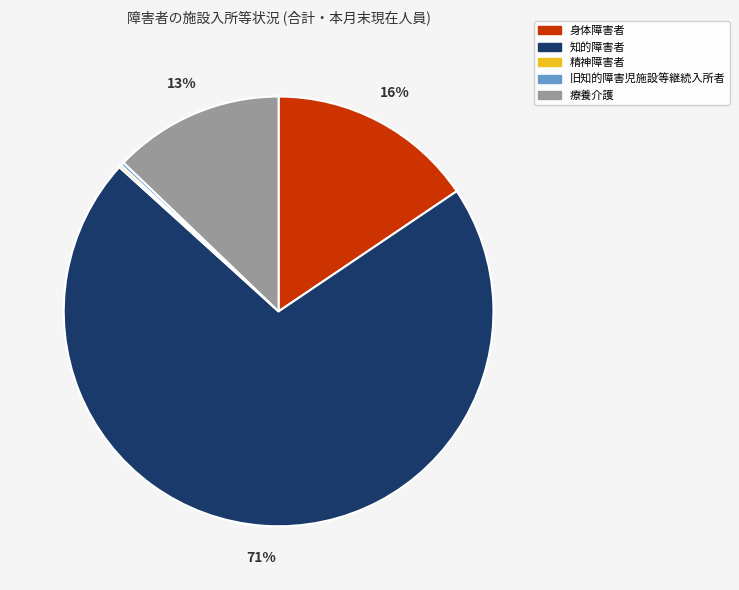

What percentage is the 知的障害者 slice, to the nearest percent?

71%